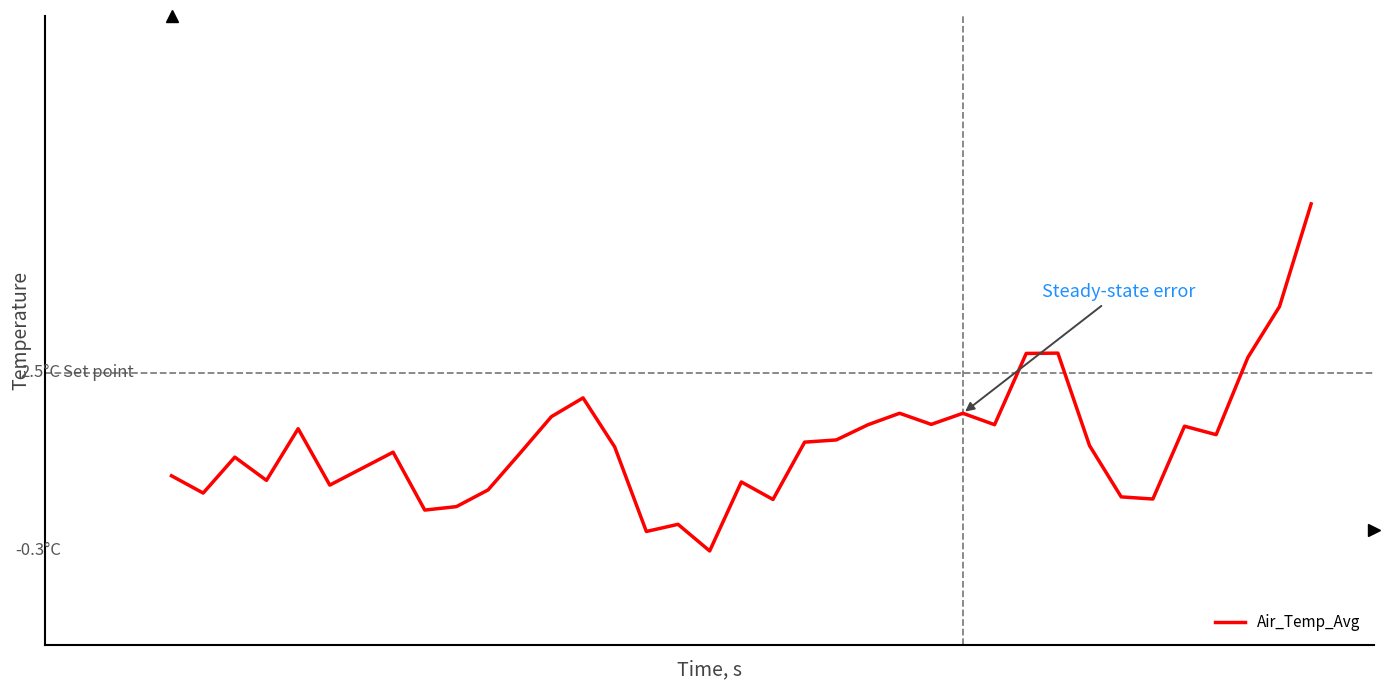

Does the chart display data point markers on the line(s)?

No